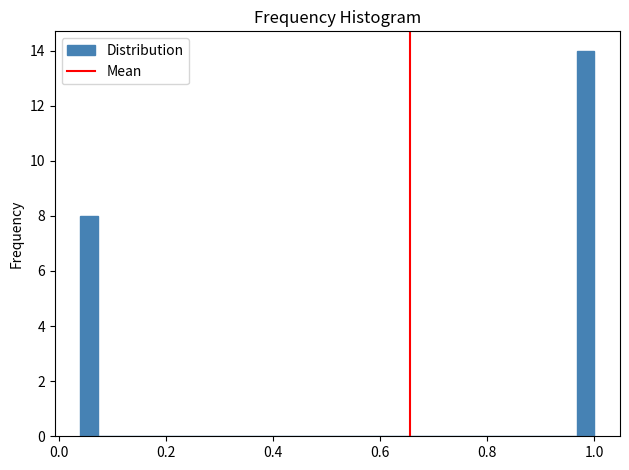

Around what value on the x-axis is the tallest bar? Give the approximate position of its centre, as read against the axis.

0.98